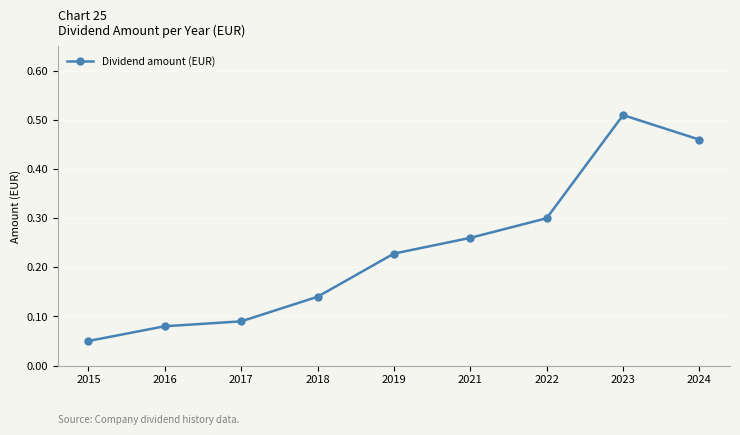

What is the difference between the values at 2017 and 2024?

0.4